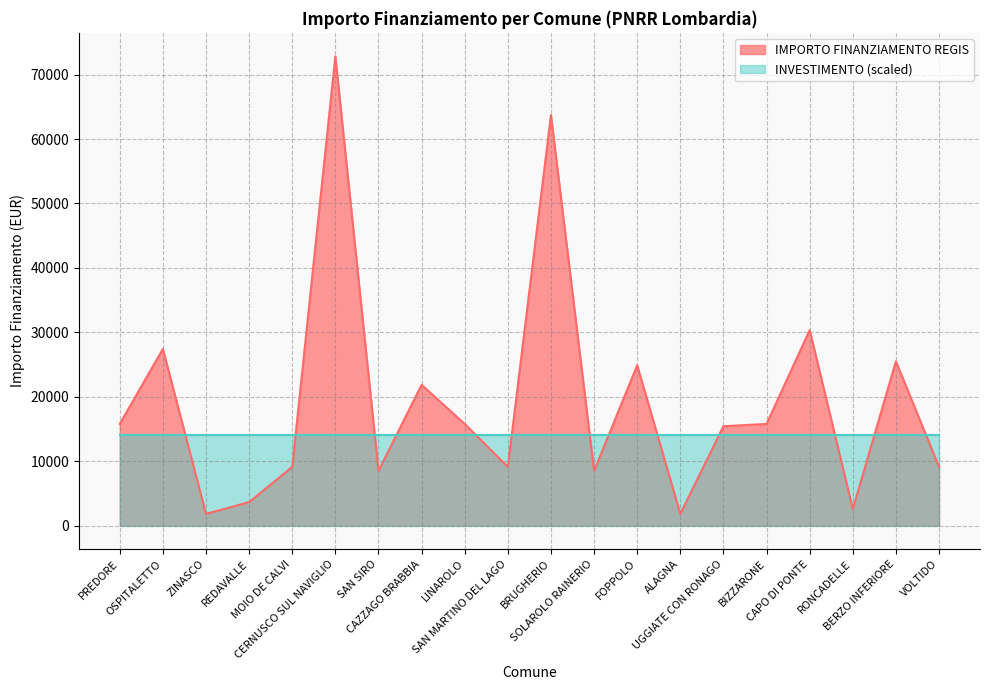

How many points are higher than both their immediate neighbors (excluding endpoints)?

7